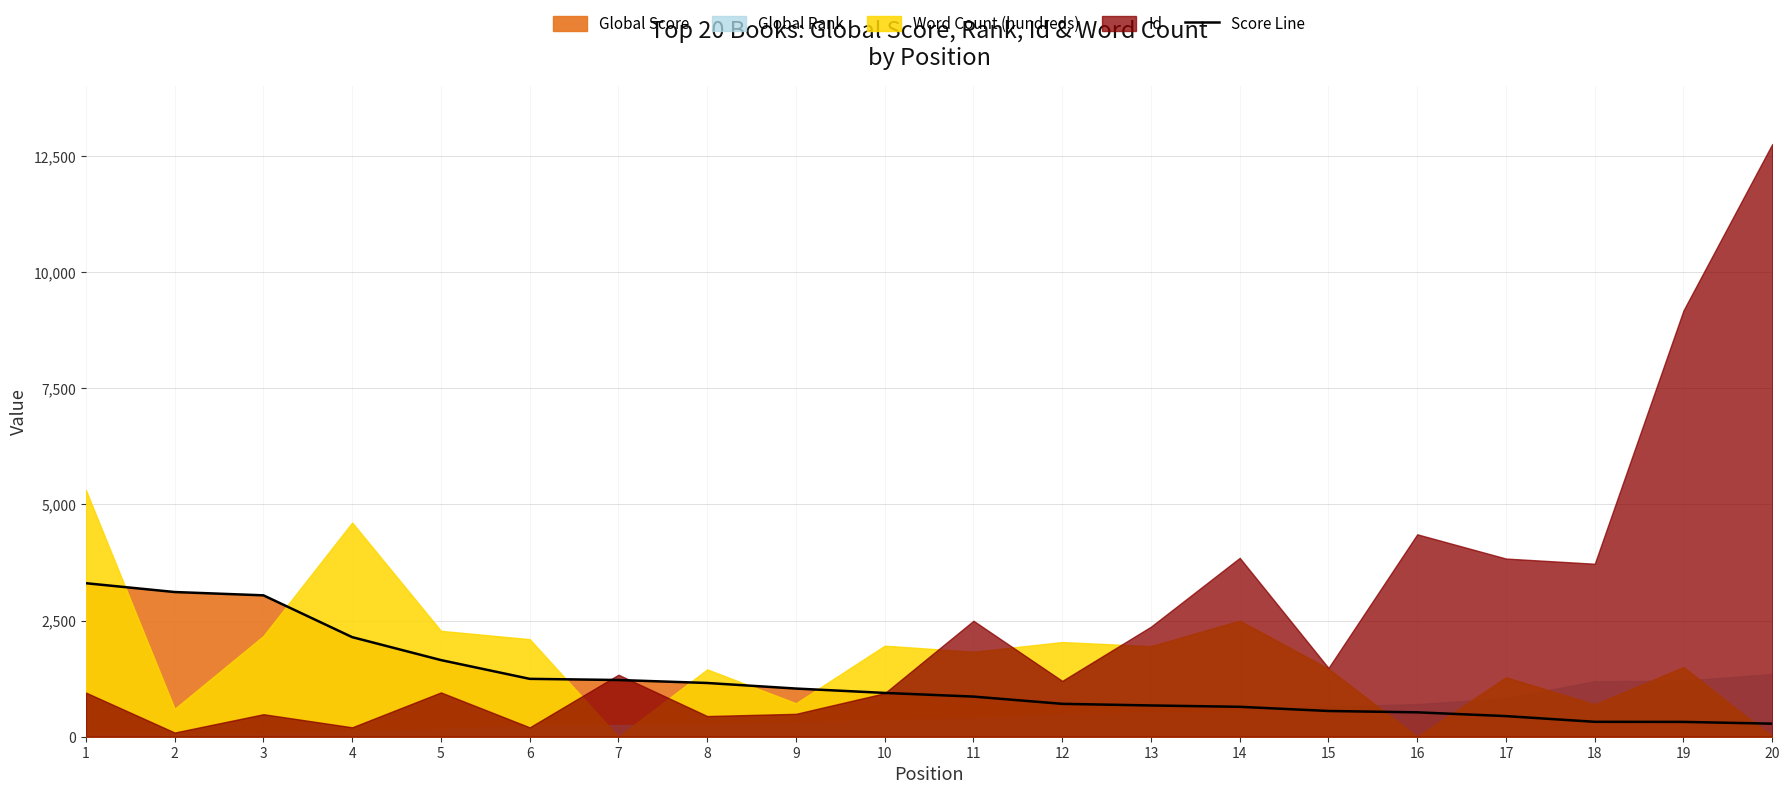

The value at 9 is 1037. True or false?

True